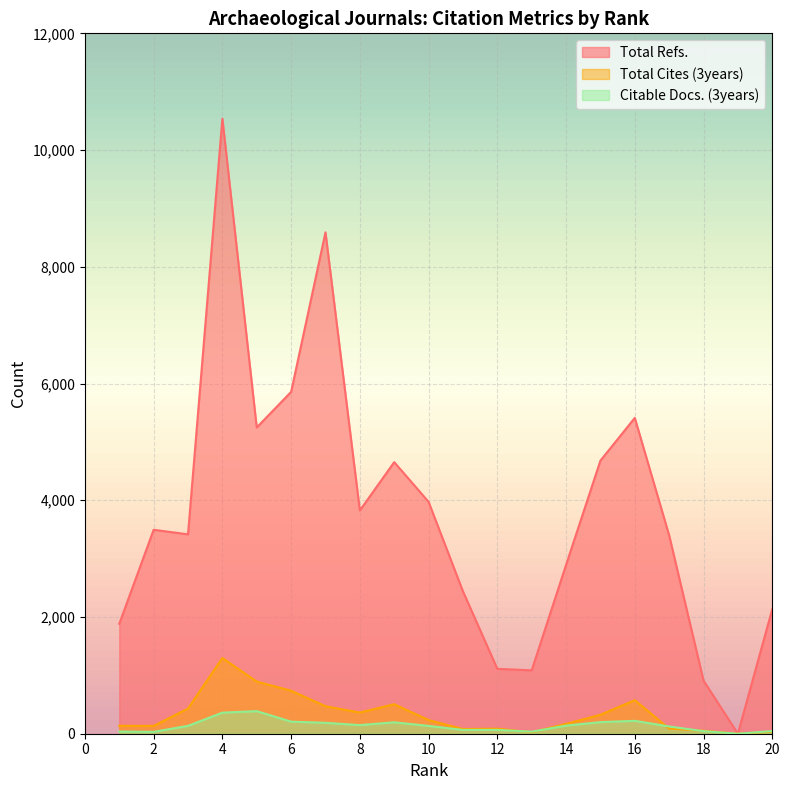

How many interior local valleys does the Total Cites (3years) series have?

5